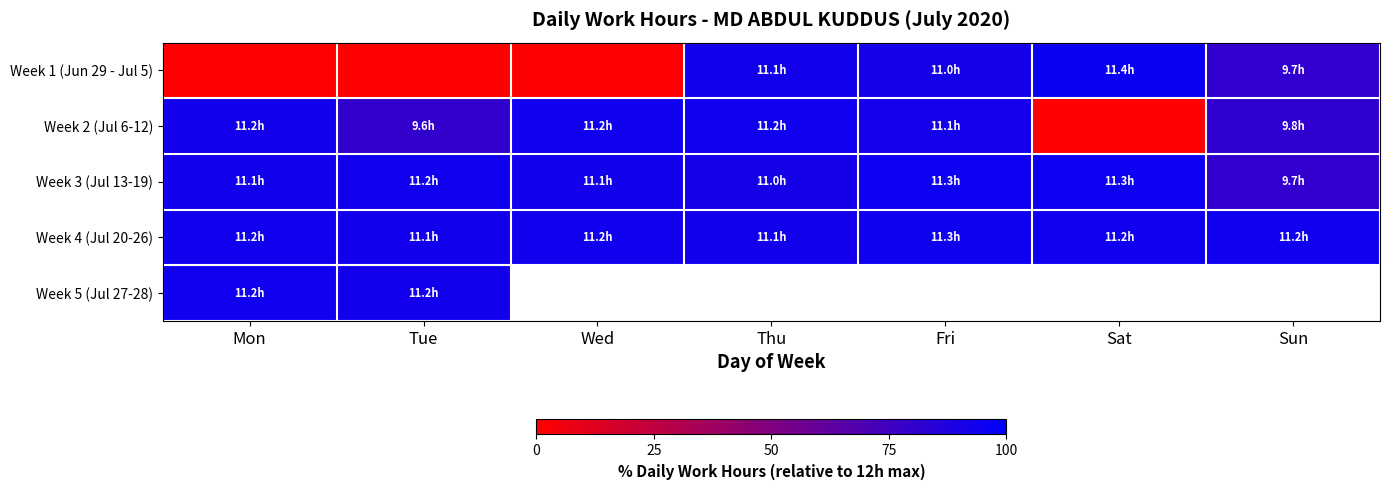

What is the spread (max minus min) of values at Sat?

95.2